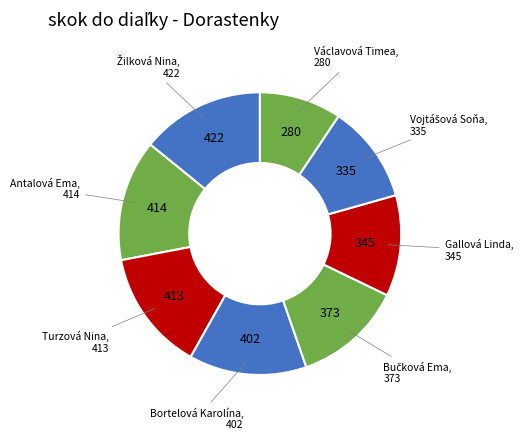

How many segments does this pie chart have?

8